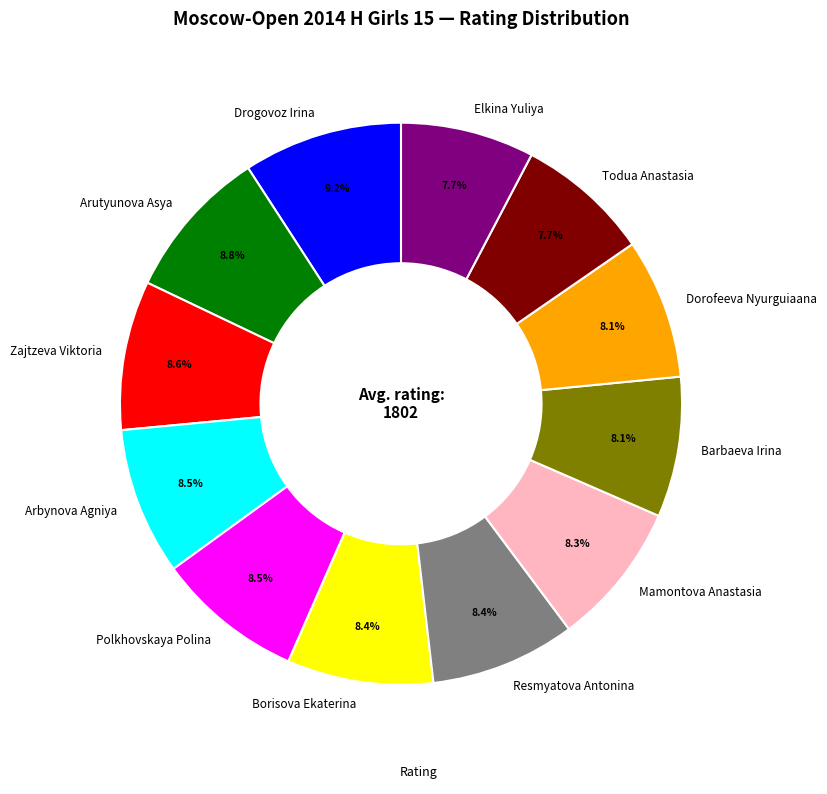

What is the ratio of the value at Dorofeeva Nyurguiaana to the value at Borisova Ekaterina?

1.0